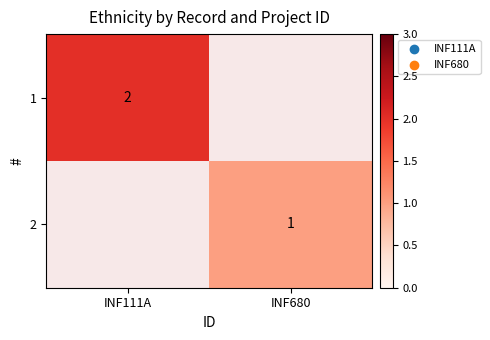

The 2 series shows 2 at INF680. True or false?

False